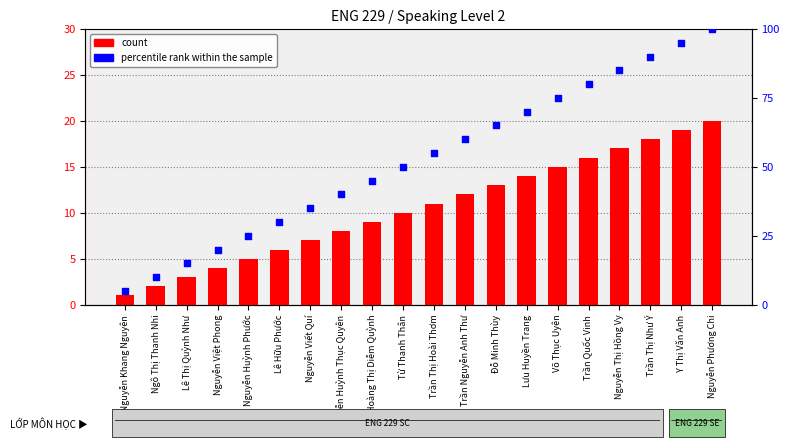

What is the total value across all series at Nguyễn Huỳnh Thục Quyên?

48